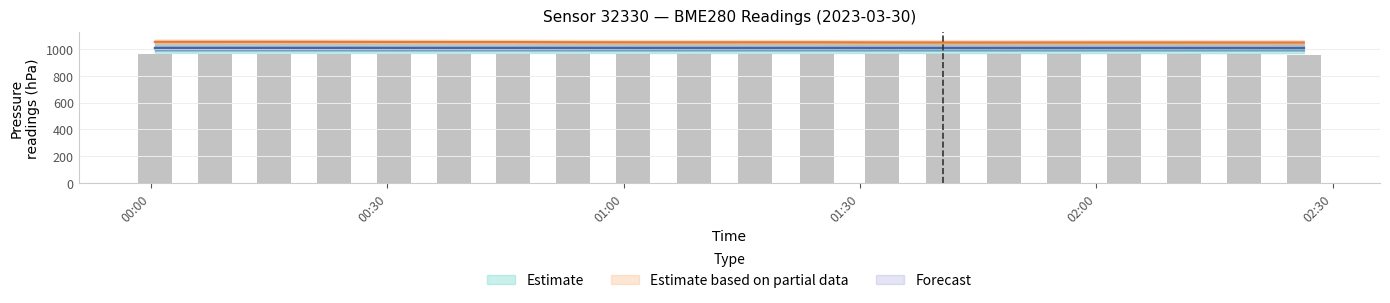

Reading right to left, extract all data points from this chart.

pressure: 960.0	960.3	960.4	960.5	960.4	960.5	960.5	960.7	961.0	960.9	961.0	961.1	961.3	961.7	961.8	961.8	962.0	962.2	962.1	962.2
temperature: 1049.6	1049.6	1049.9	1050.1	1049.8	1049.6	1049.8	1050.2	1051.3	1051.4	1051.0	1051.2	1051.9	1053.5	1053.7	1054.0	1054.5	1054.8	1054.7	1054.6